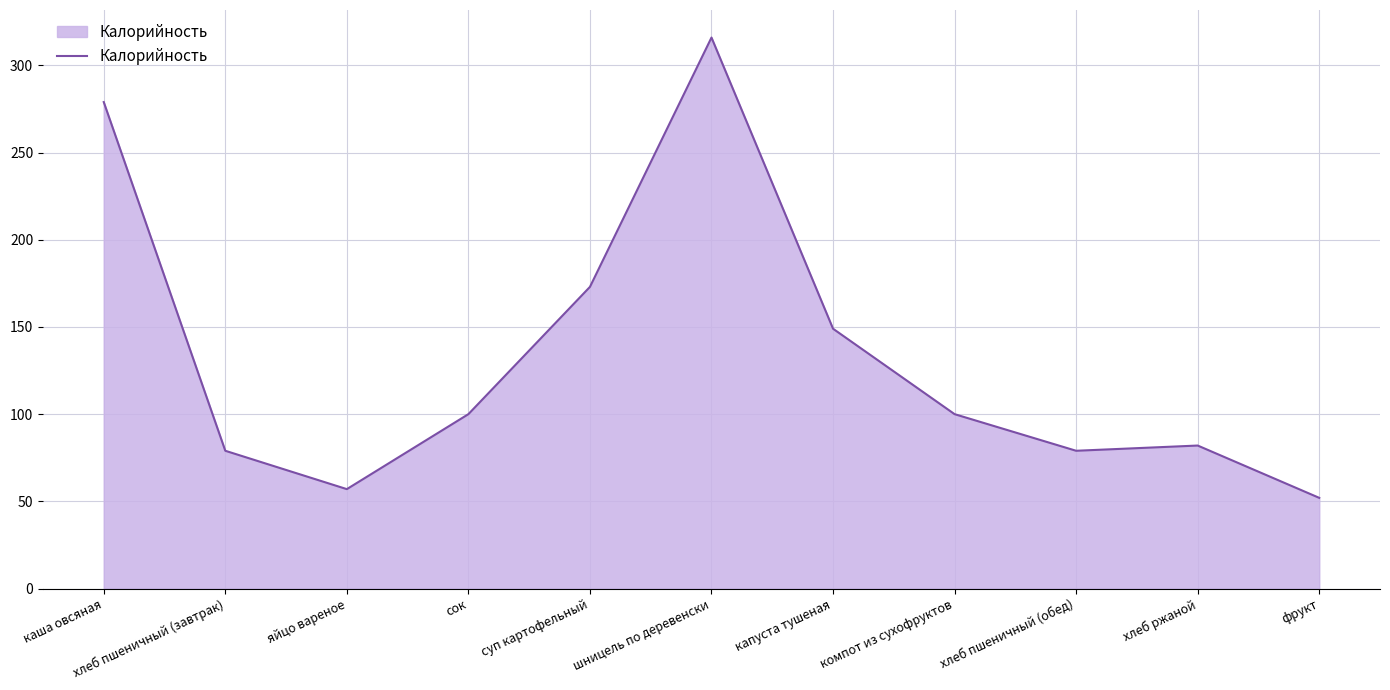

The value at хлеб пшеничный (завтрак) is 51. True or false?

False